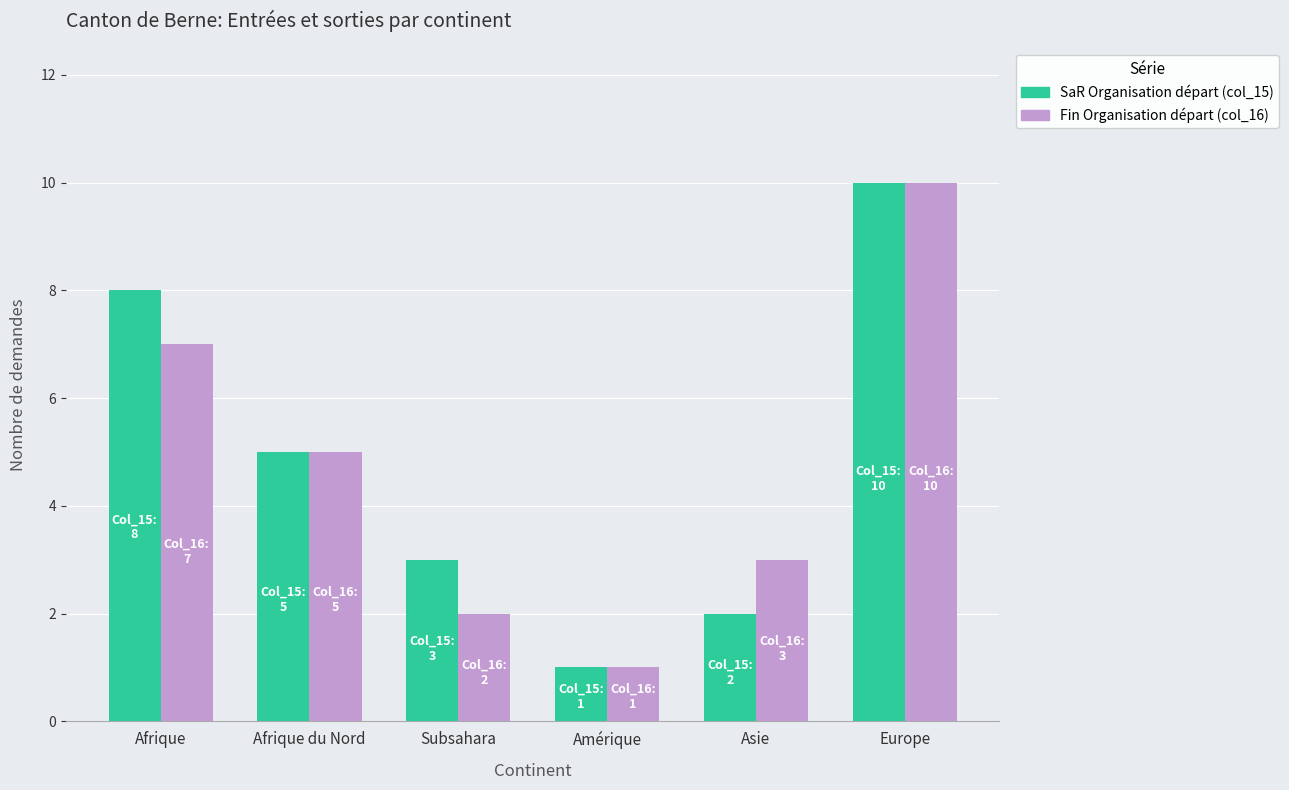

Between Afrique and Asie, which series saw the biggest shift?

SaR Organisation départ (col_15)